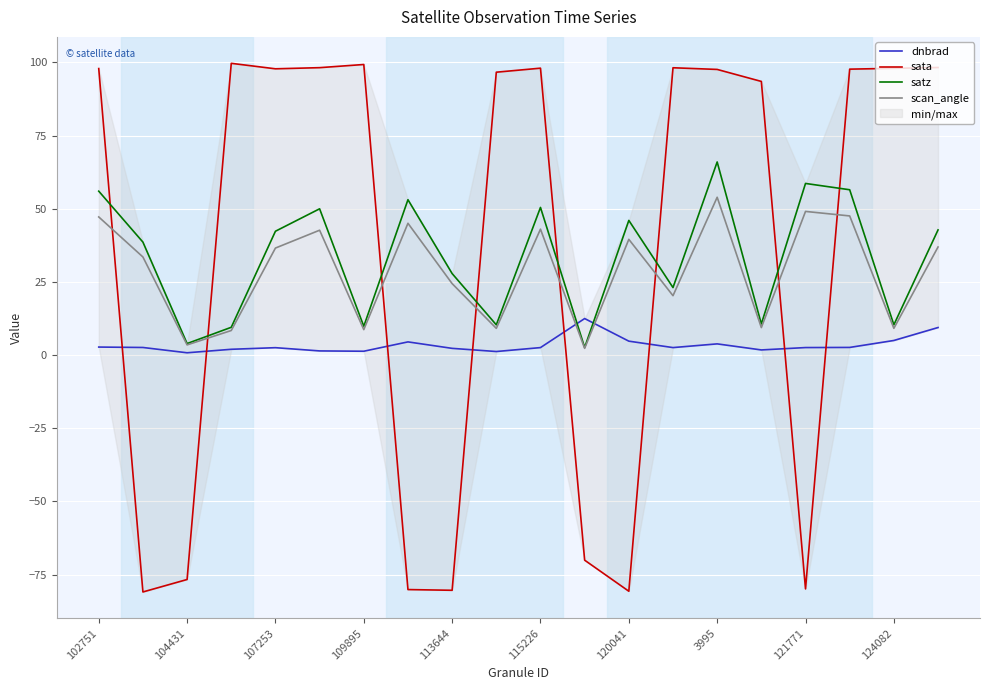

What is the highest value of the scan_angle series?

53.9